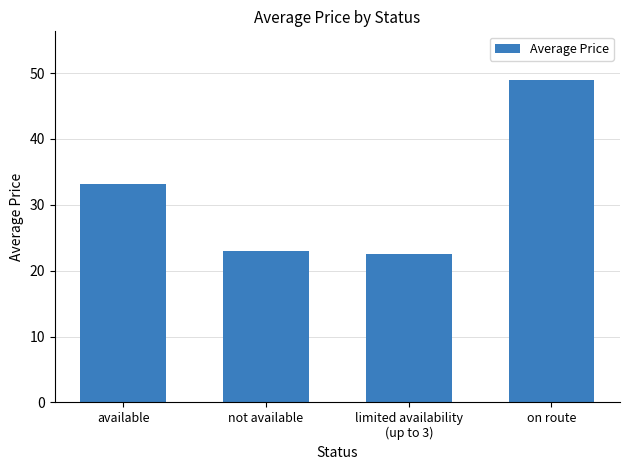

What is the average value?

32.0